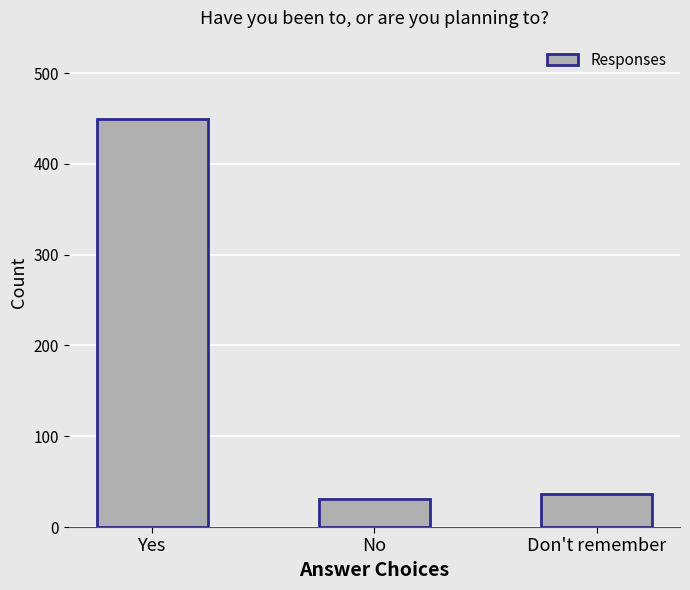

Reading left to right, transcribe all the data shown in this chart.

Yes=449	No=31	Don't remember=36